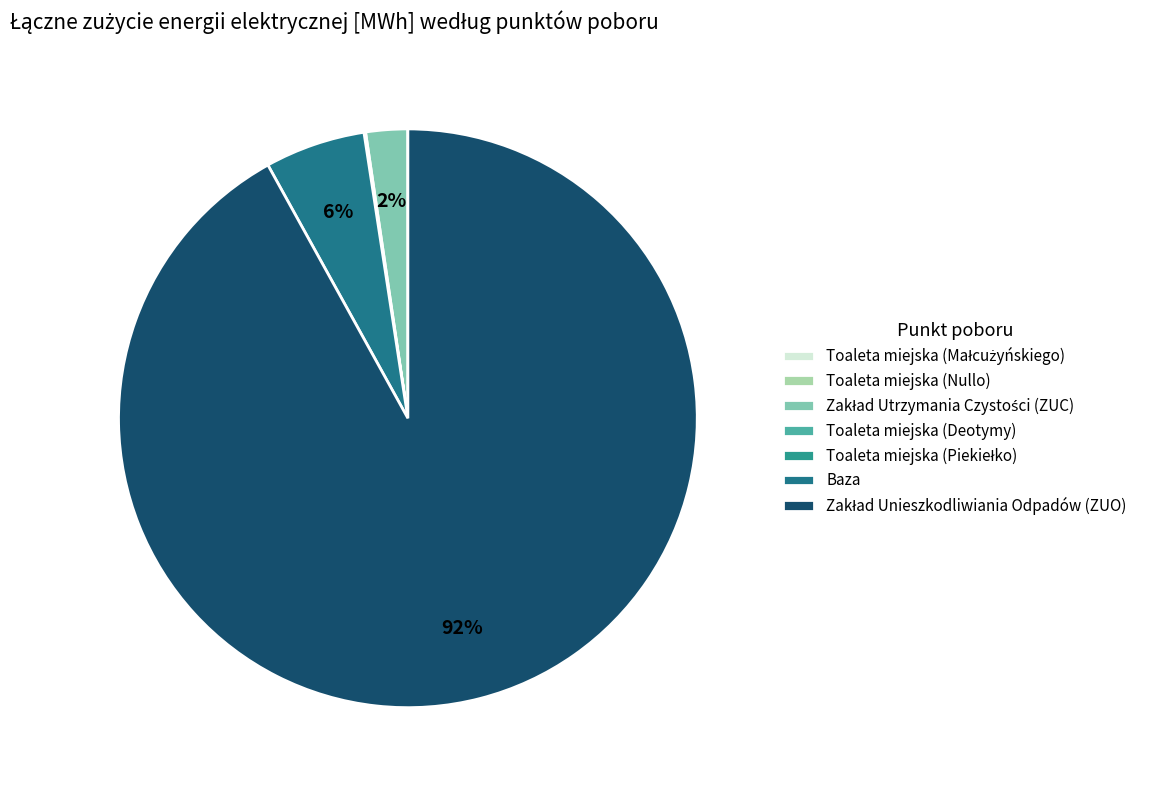

To the nearest percent, what portion does Zakład Unieszkodliwiania Odpadów (ZUO) represent?

92%